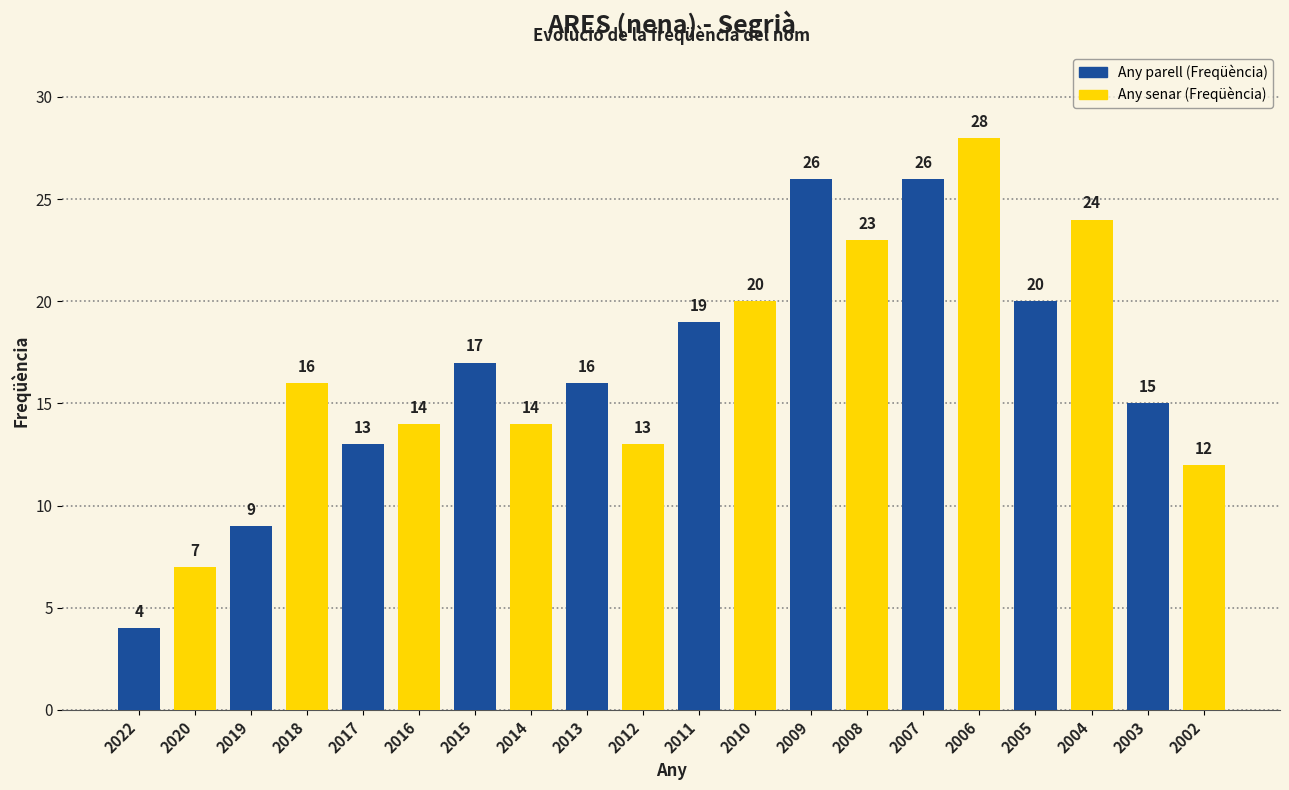

The chart shows a value of 14 at 2008. True or false?

False